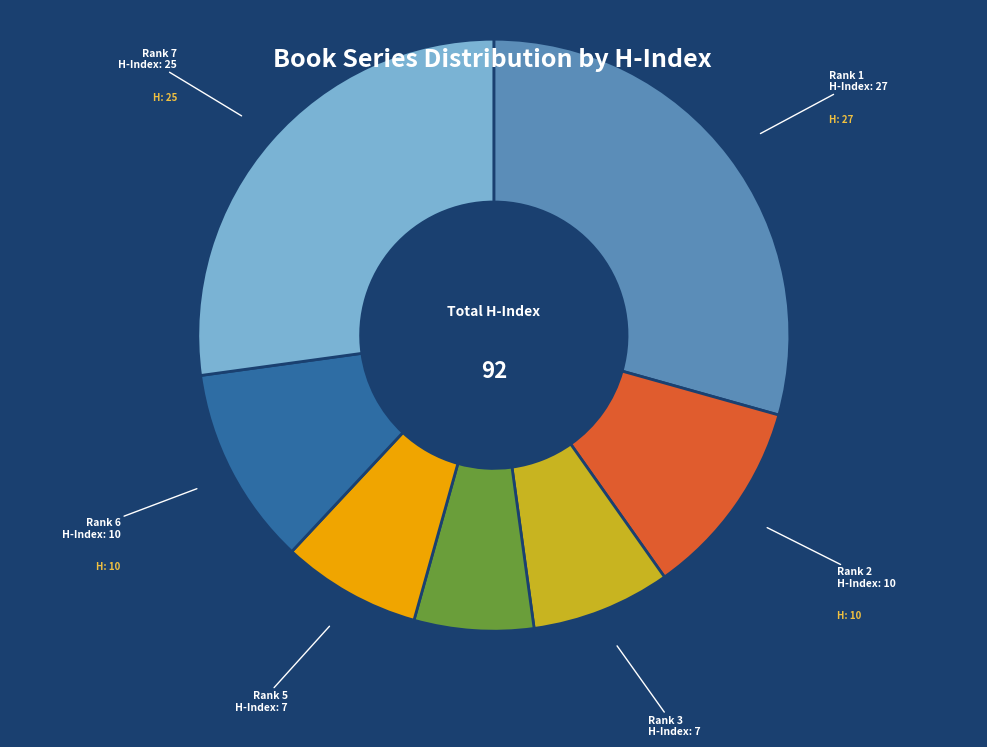

What is the ratio of the value at Rank 4 to the value at Rank 3?

0.9